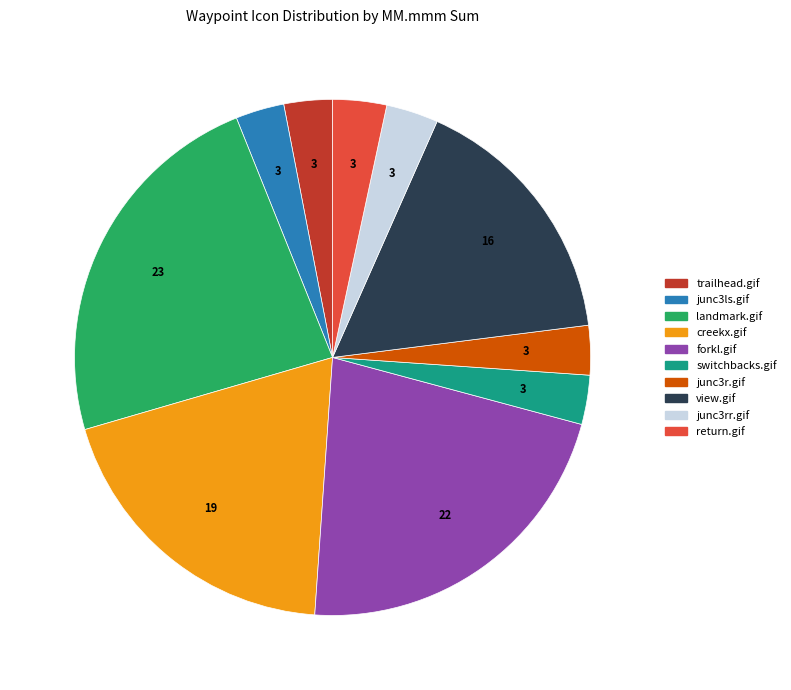

Is it true that view.gif is 1% of the pie?

False